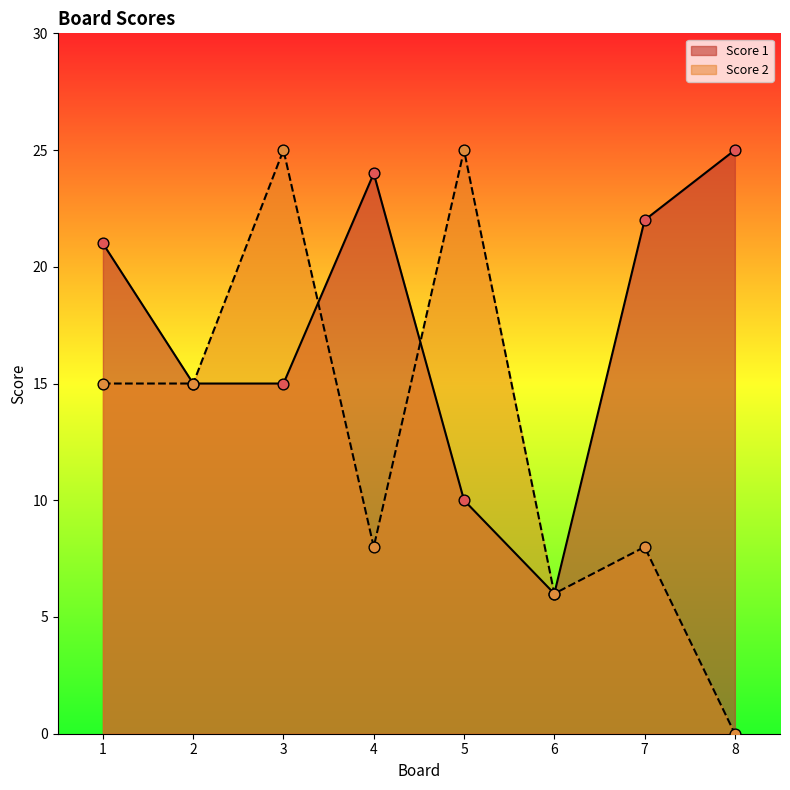

What are all the series names shown in the legend?

Score 1, Score 2